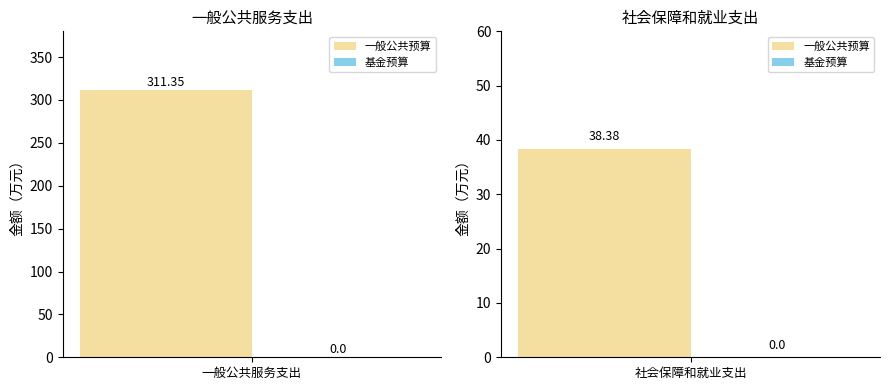

How many data points does each series have?

2